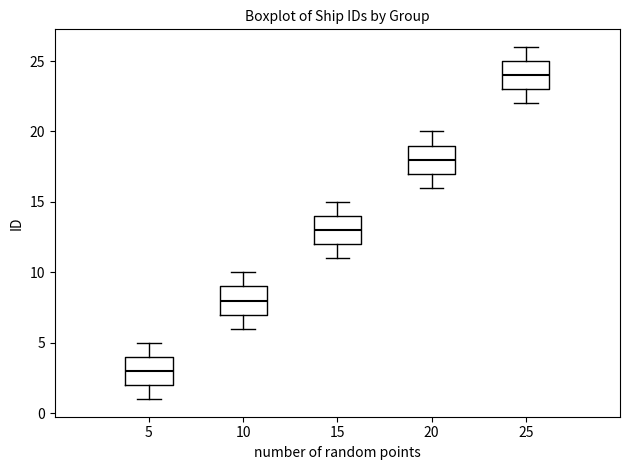

Reading left to right, read every box against the y-axis: the position of its median line, the range the box covers, and the ends of its whiskers. The values are not printed on the chart, so give them approximately, as read against the axis.

5: median 3, box 2 to 4, whiskers 1 to 5
10: median 8, box 7 to 9, whiskers 6 to 10
15: median 13, box 12 to 14, whiskers 11 to 15
20: median 18, box 17 to 19, whiskers 16 to 20
25: median 24, box 23 to 25, whiskers 22 to 26